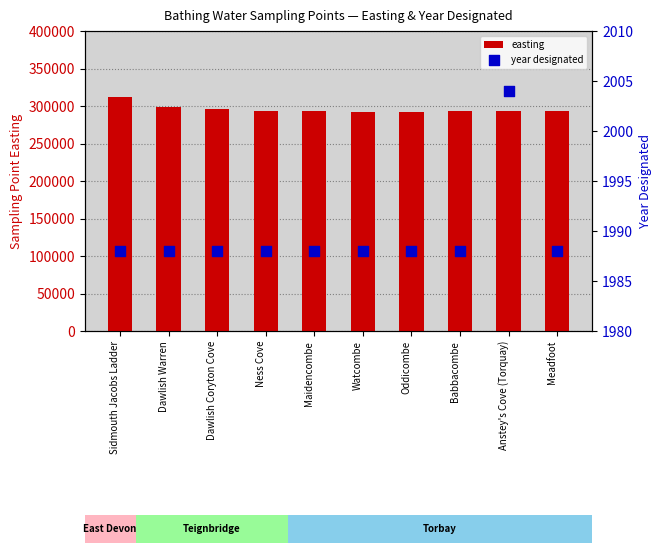

What is the total value across all series at Oddicombe?

294607